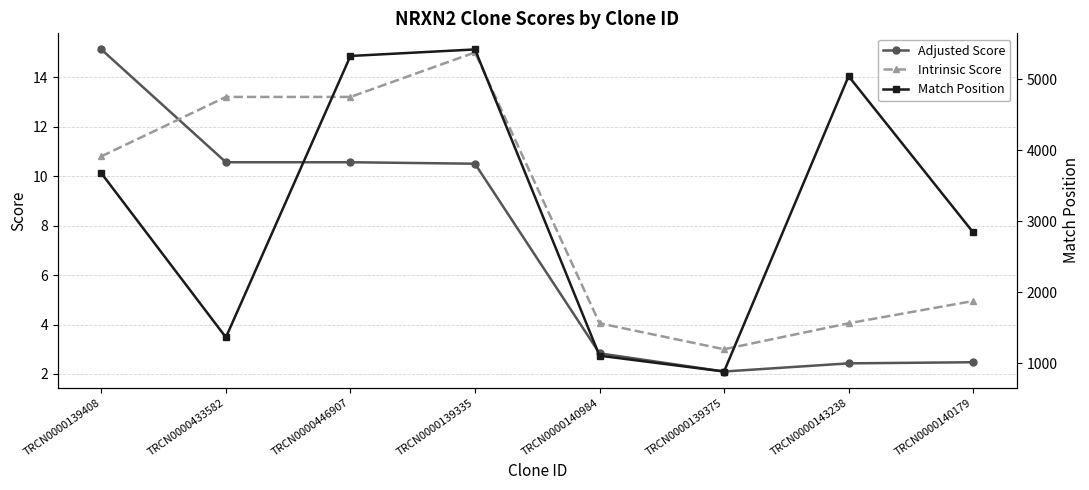

Which label corresponds to the smallest value in the chart?

TRCN0000139375